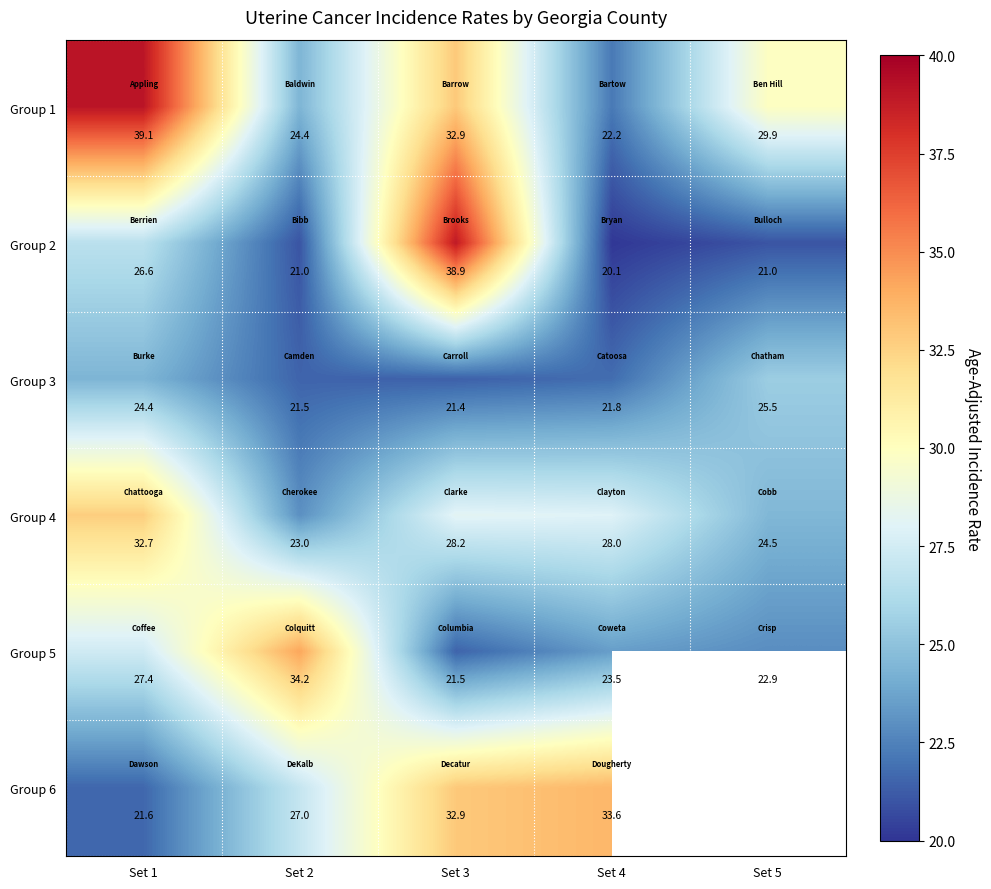

What is the total value across all series at Set 2?

151.1